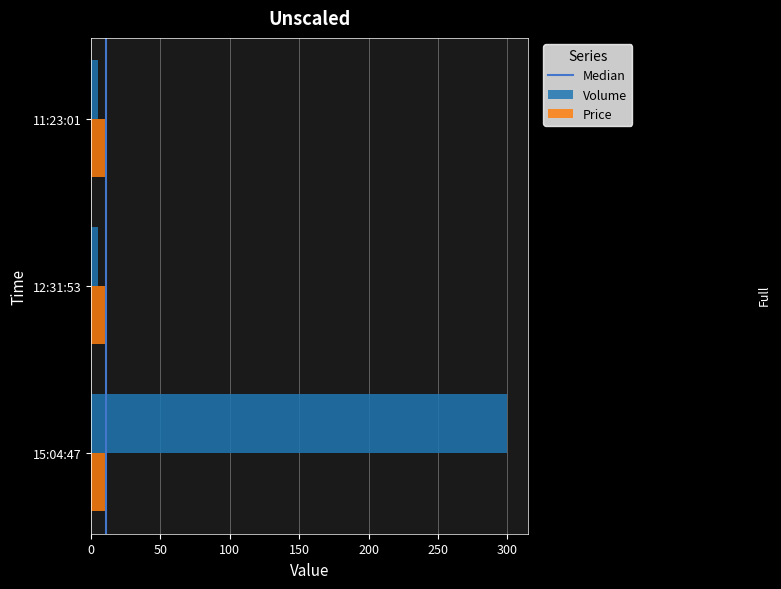

What is the maximum value shown in the chart?

300.0